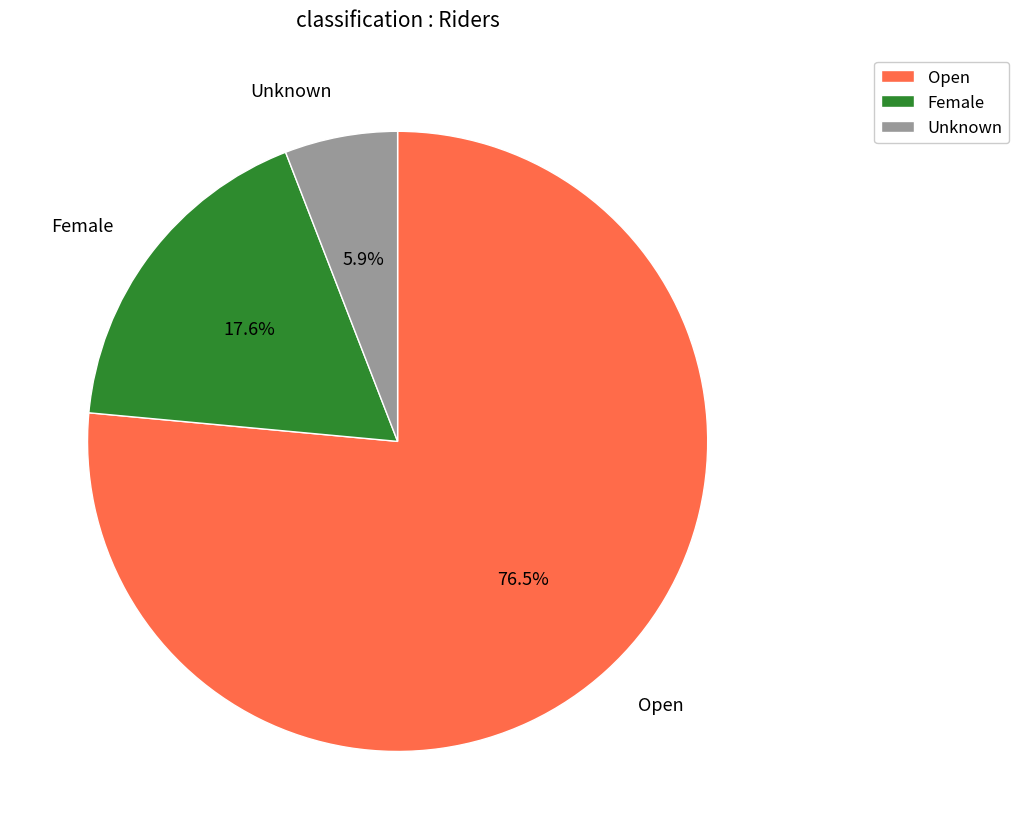

How many slices are in this pie chart?

3